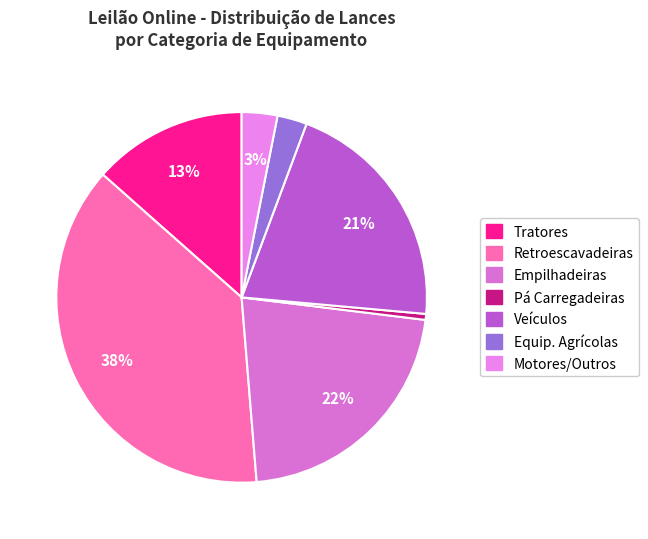

To the nearest percent, what is the difference between the largest and smallest slice percentages?

37%